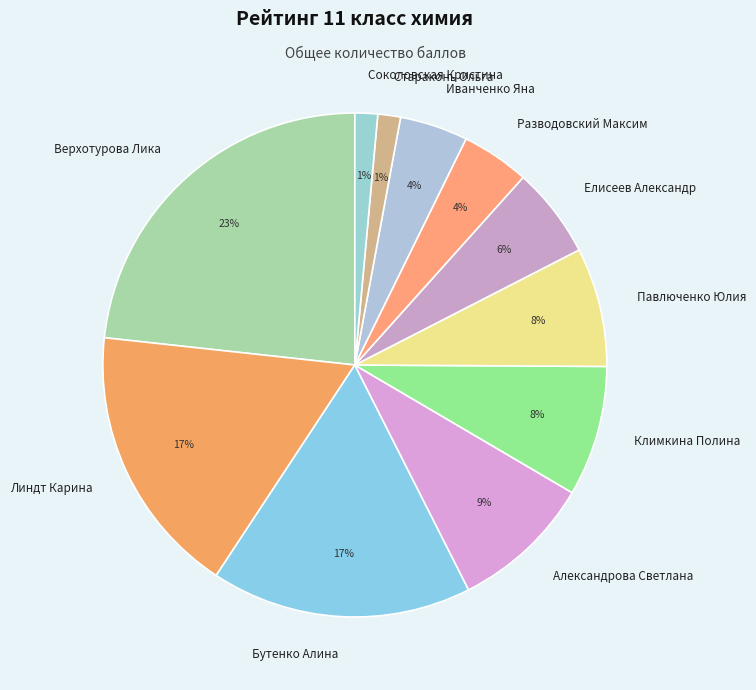

To the nearest percent, what is the difference between the Климкина Полина and Линдт Карина slice percentages?

9%